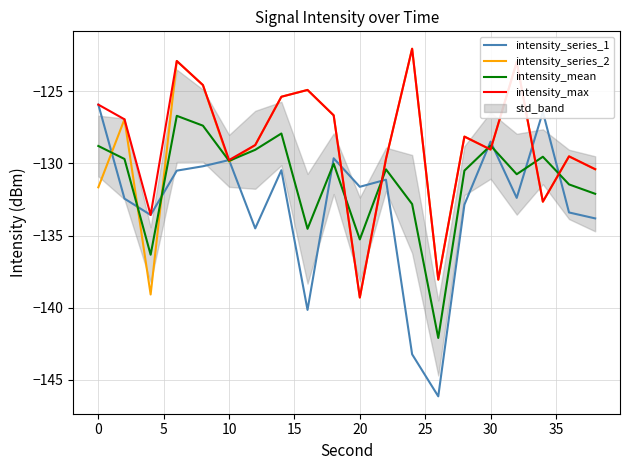

Rank the series at 25 from highest to lowest value.

intensity_series_2, intensity_max, intensity_mean, intensity_series_1